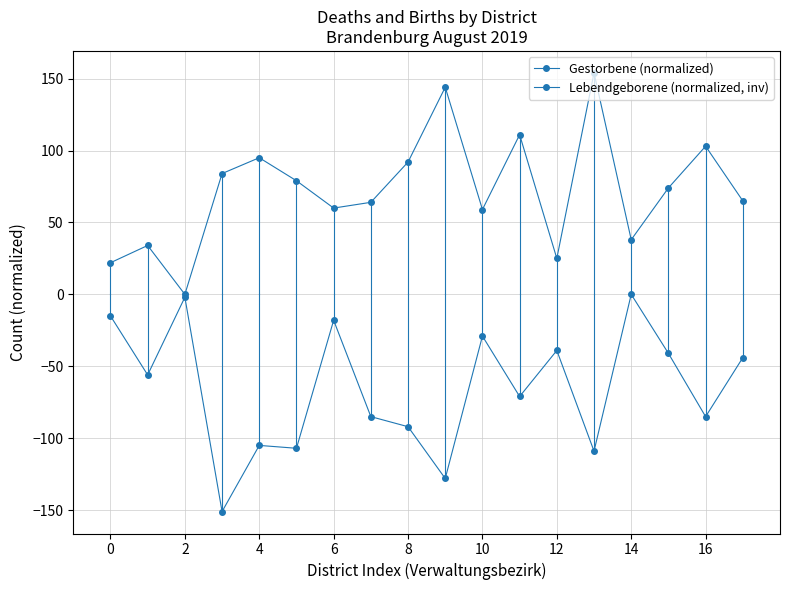

Is this an area chart (filled region under the line)?

No